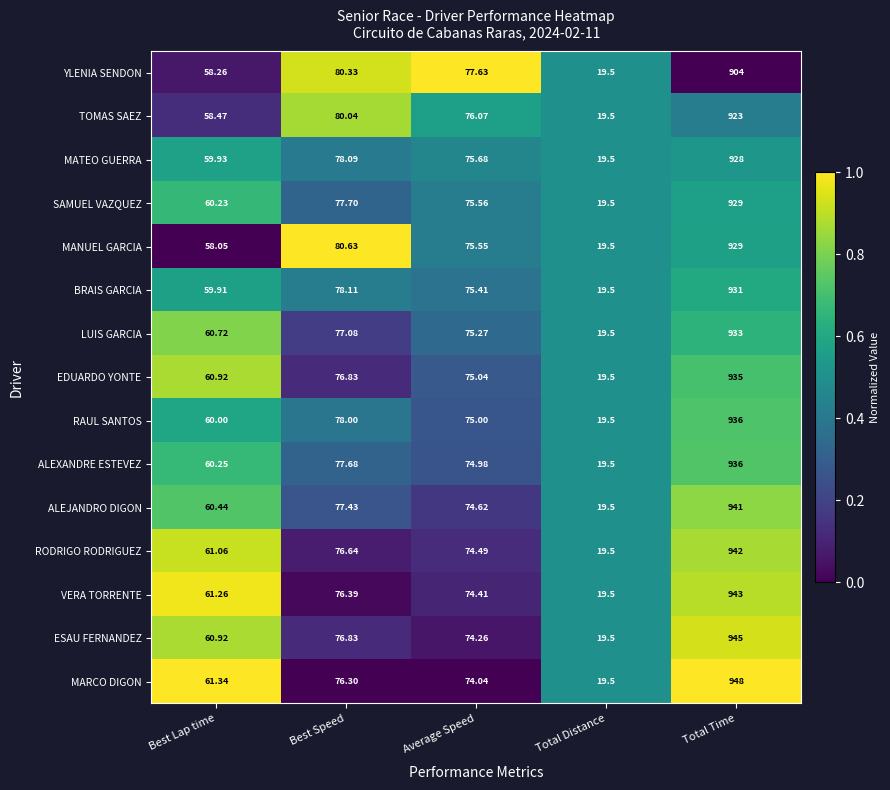

Rank the categories by YLENIA SENDON value from highest to lowest.

Total Time, Best Speed, Average Speed, Best Lap time, Total Distance